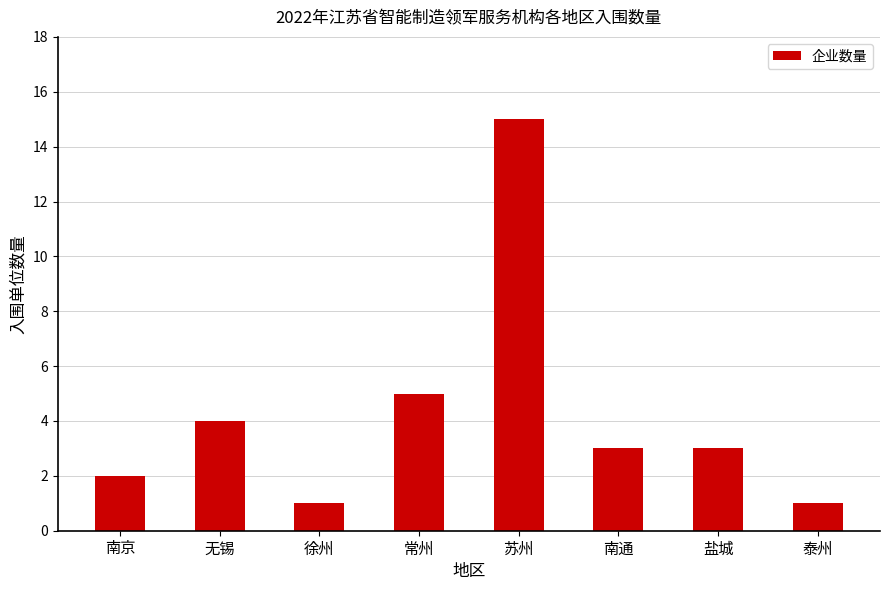

Which has a higher value, 盐城 or 泰州?

盐城